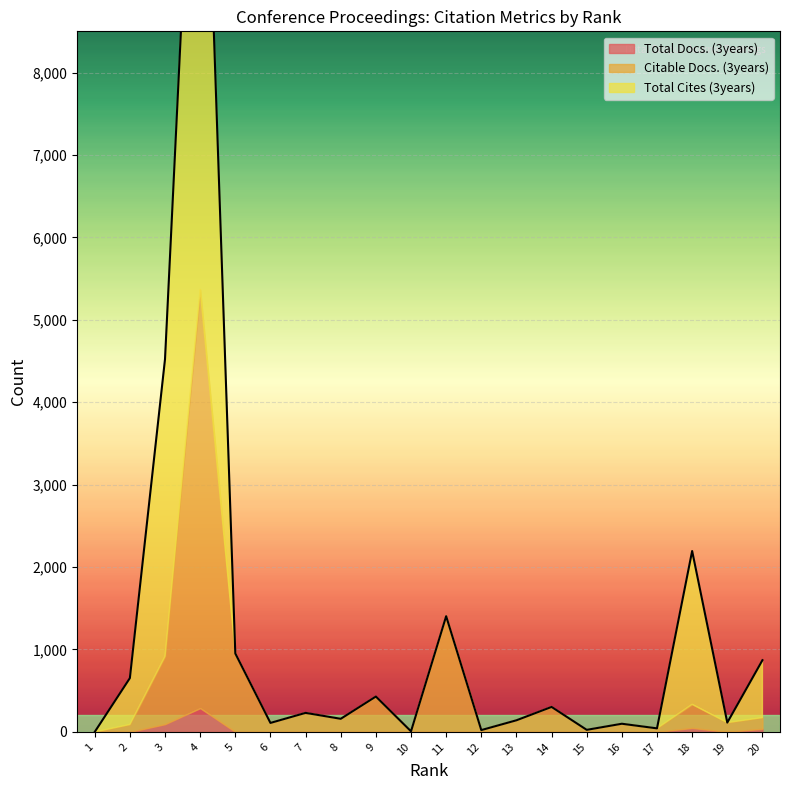

True or false: Total Cites (3years) and Total Docs. (3years) cross at least once.

False